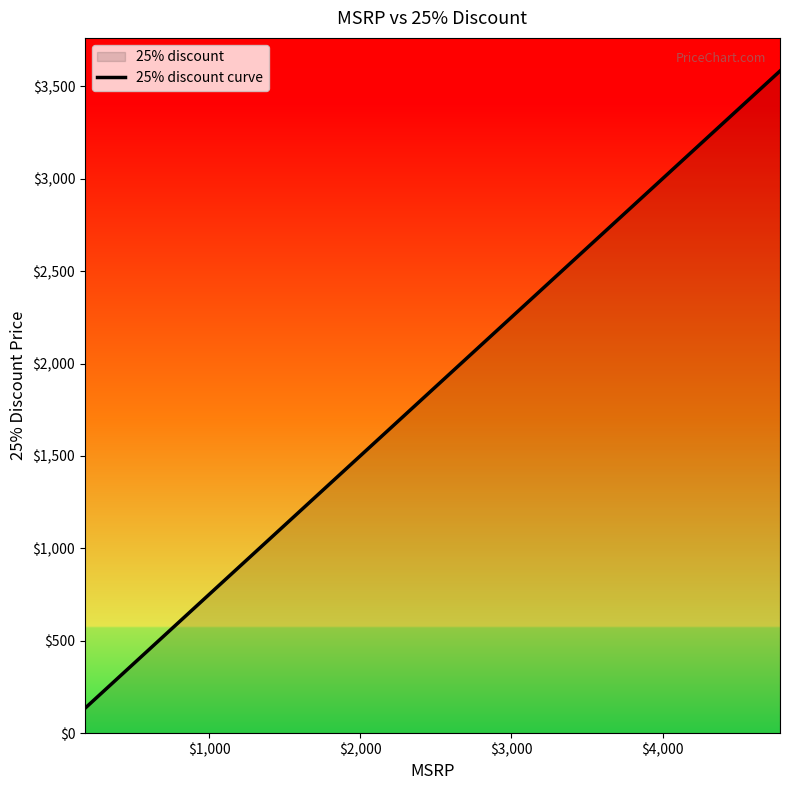

Is it true that the value at 10 is 632.6?

False